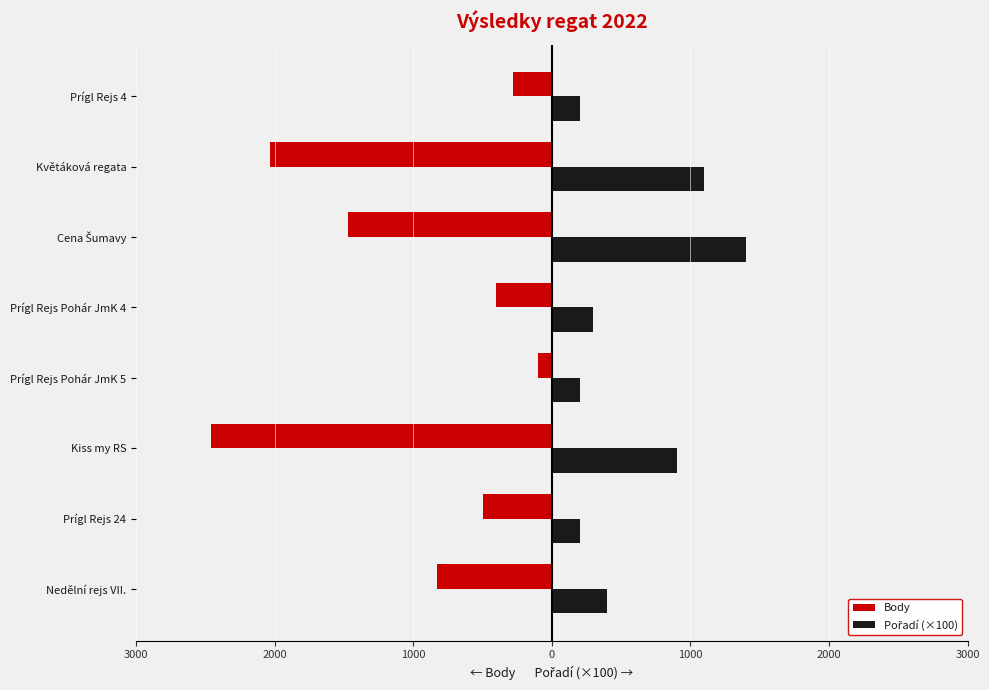

What is the smallest value displayed?

-2456